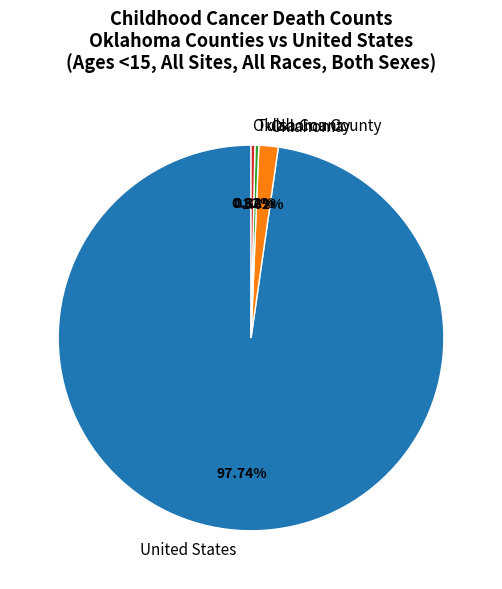

What is the largest slice in the pie chart?

United States